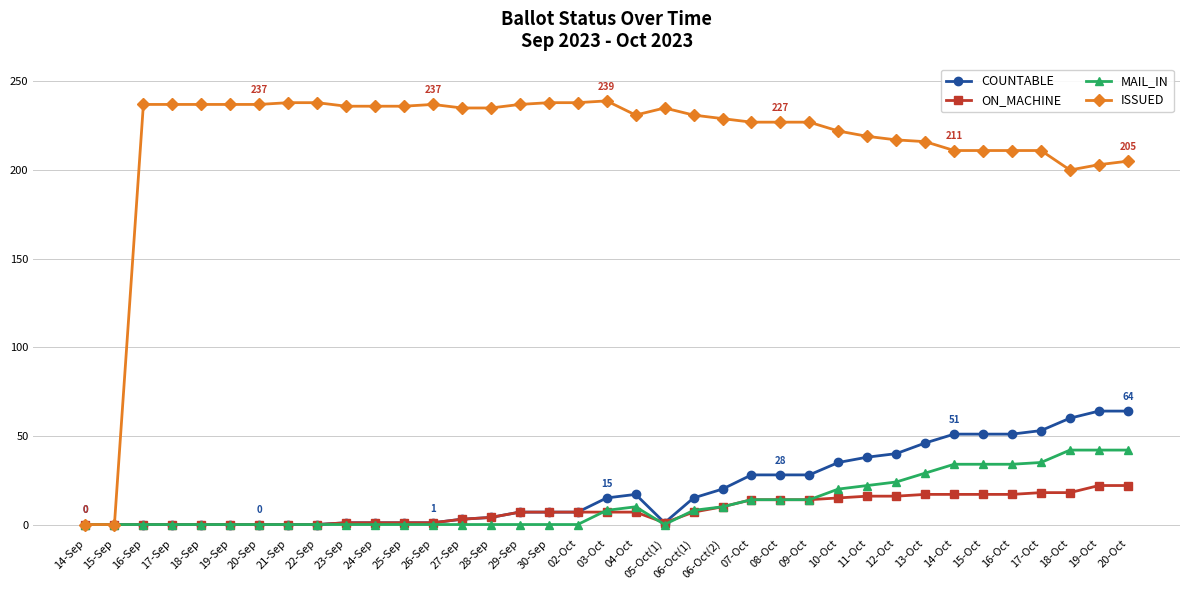

Which series has the largest total across all categories?

ISSUED